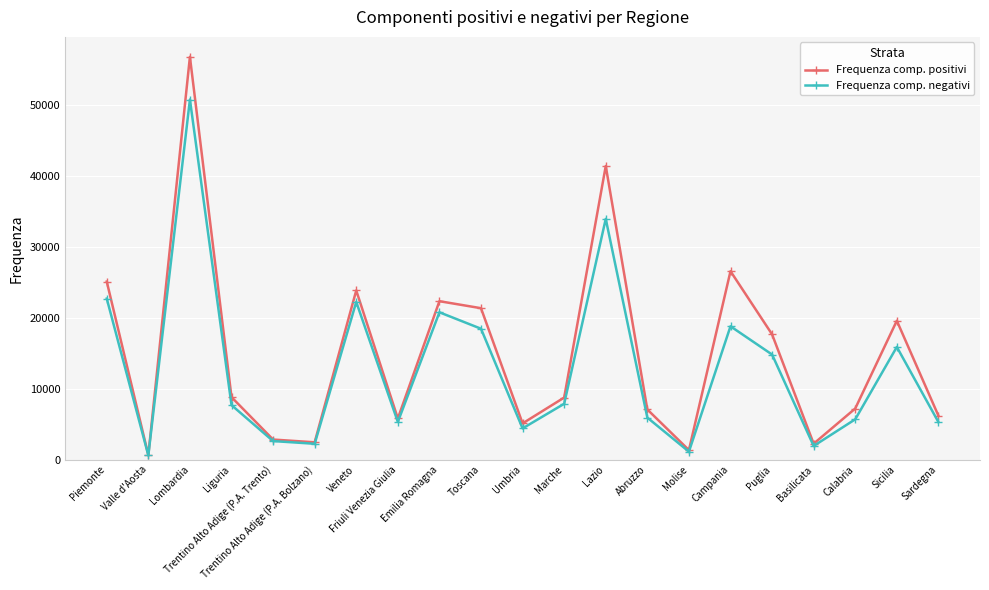

List the series in order of their peak value, lowest first.

Frequenza comp. negativi, Frequenza comp. positivi